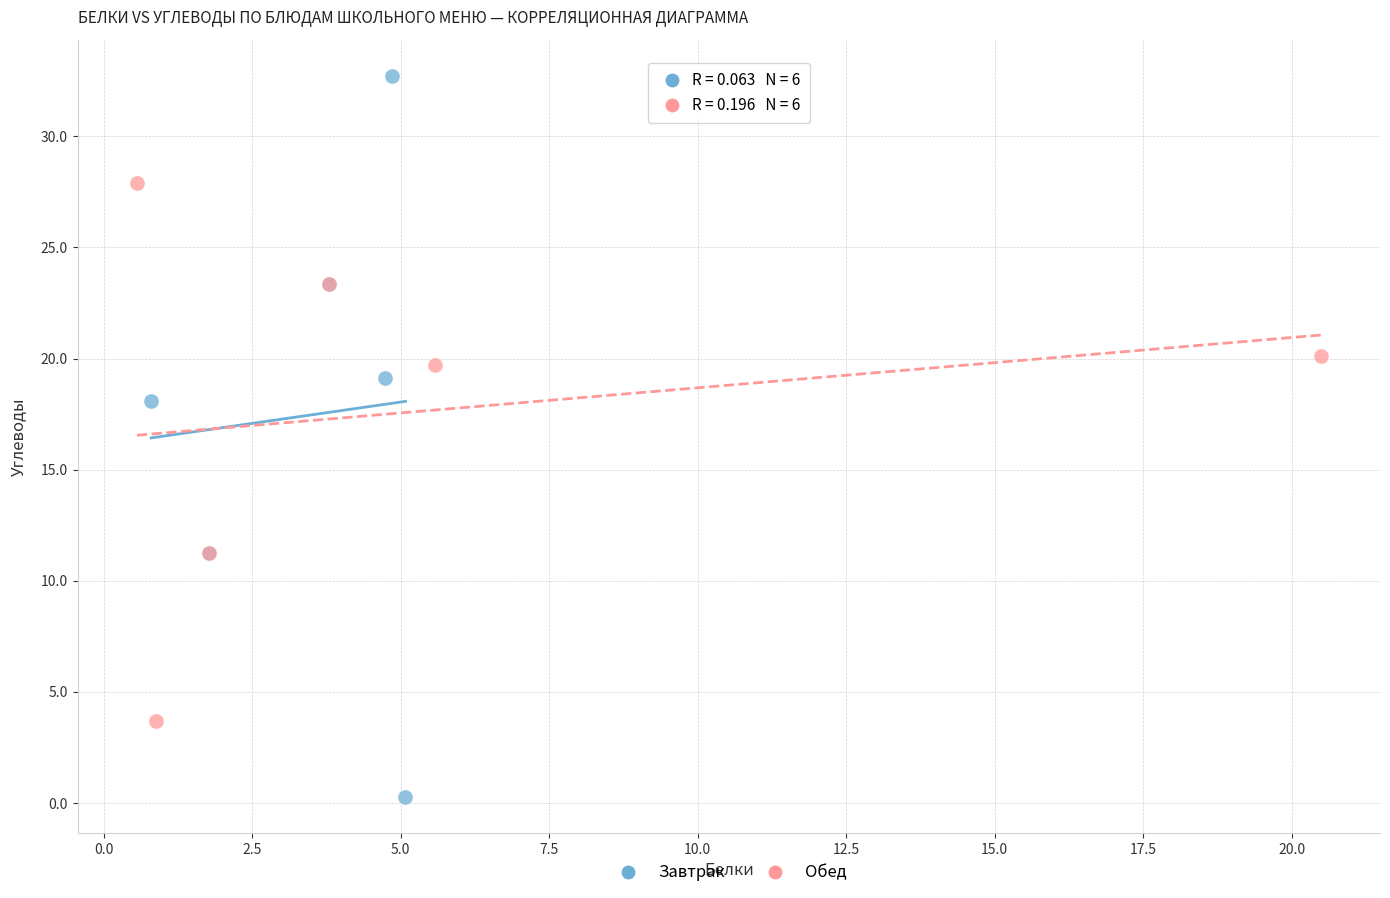

What are all the series names shown in the legend?

Завтрак, Обед